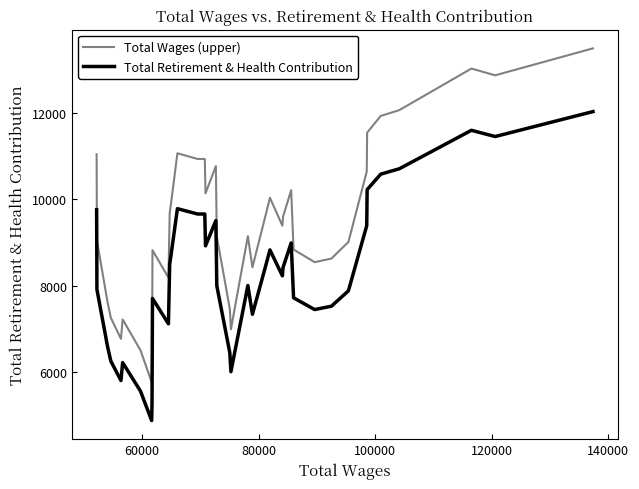

True or false: Total Retirement & Health Contribution and Total Wages (upper) cross at least once.

False